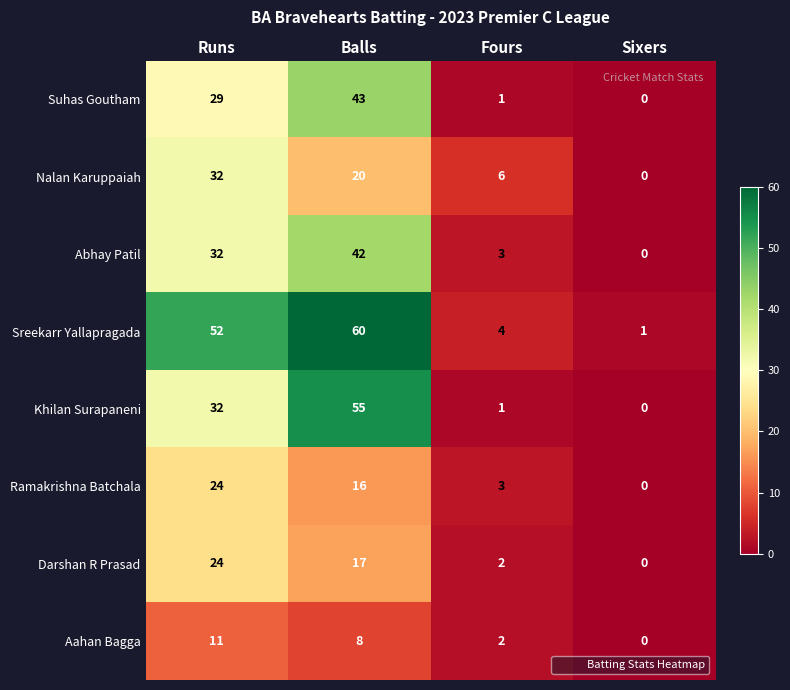

What is the difference between the maximum and minimum values in the Abhay Patil series?

42